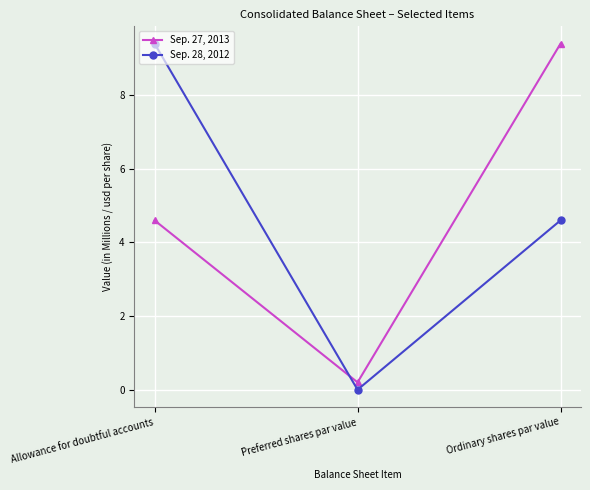

How many lines are shown in the chart?

2